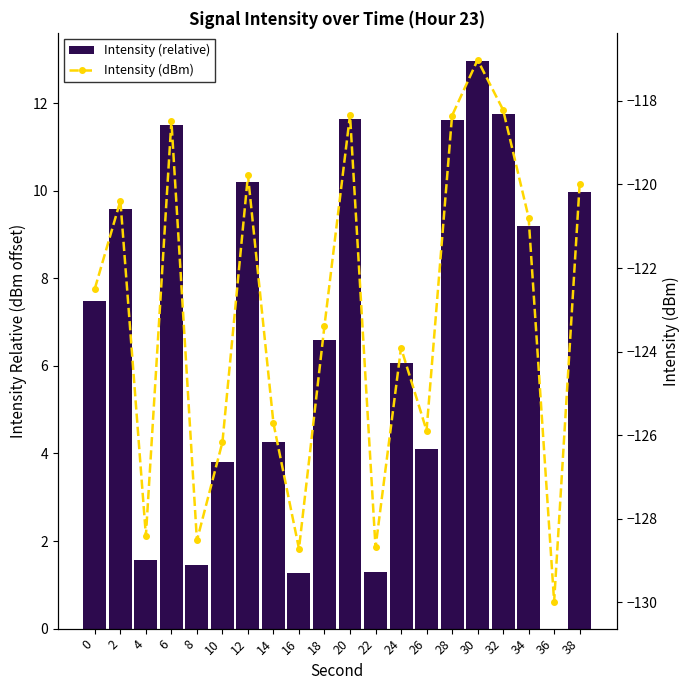

Which series changed the most between 14 and 24?

Intensity (relative)